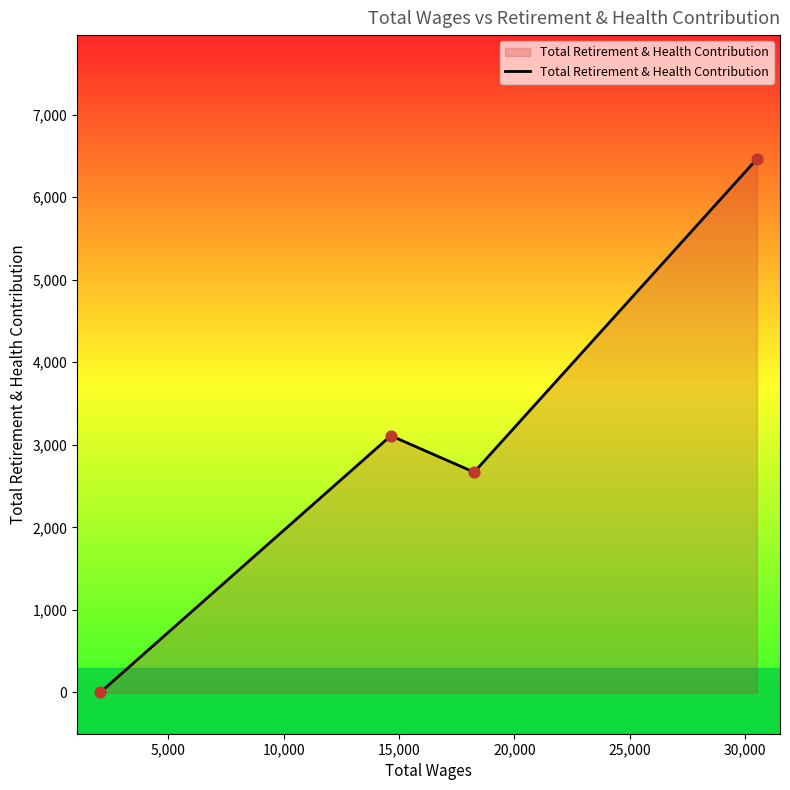

What is the maximum value shown in the chart?

6463